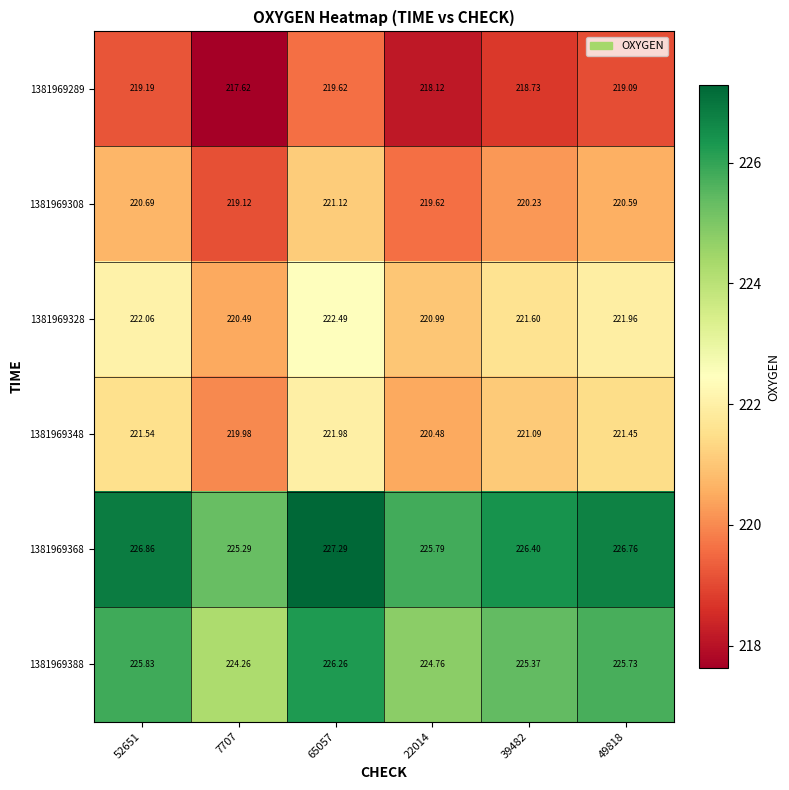

Is the value of 1381969388 at 22014 greater than the value of 1381969289 at 65057?

Yes